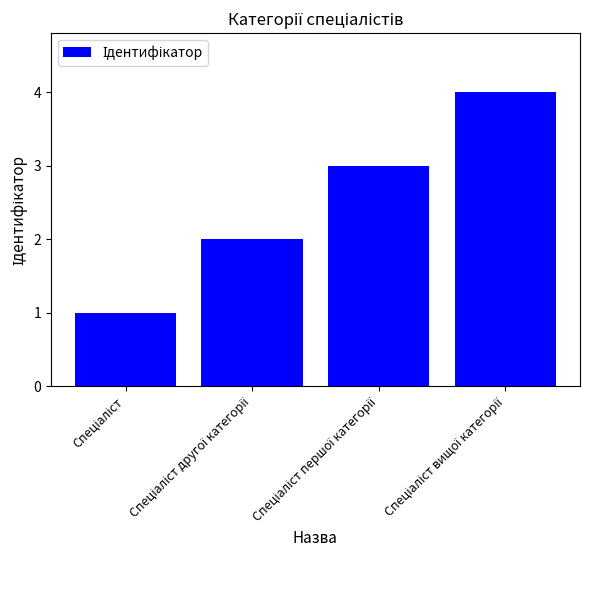

What is the maximum value shown in the chart?

4